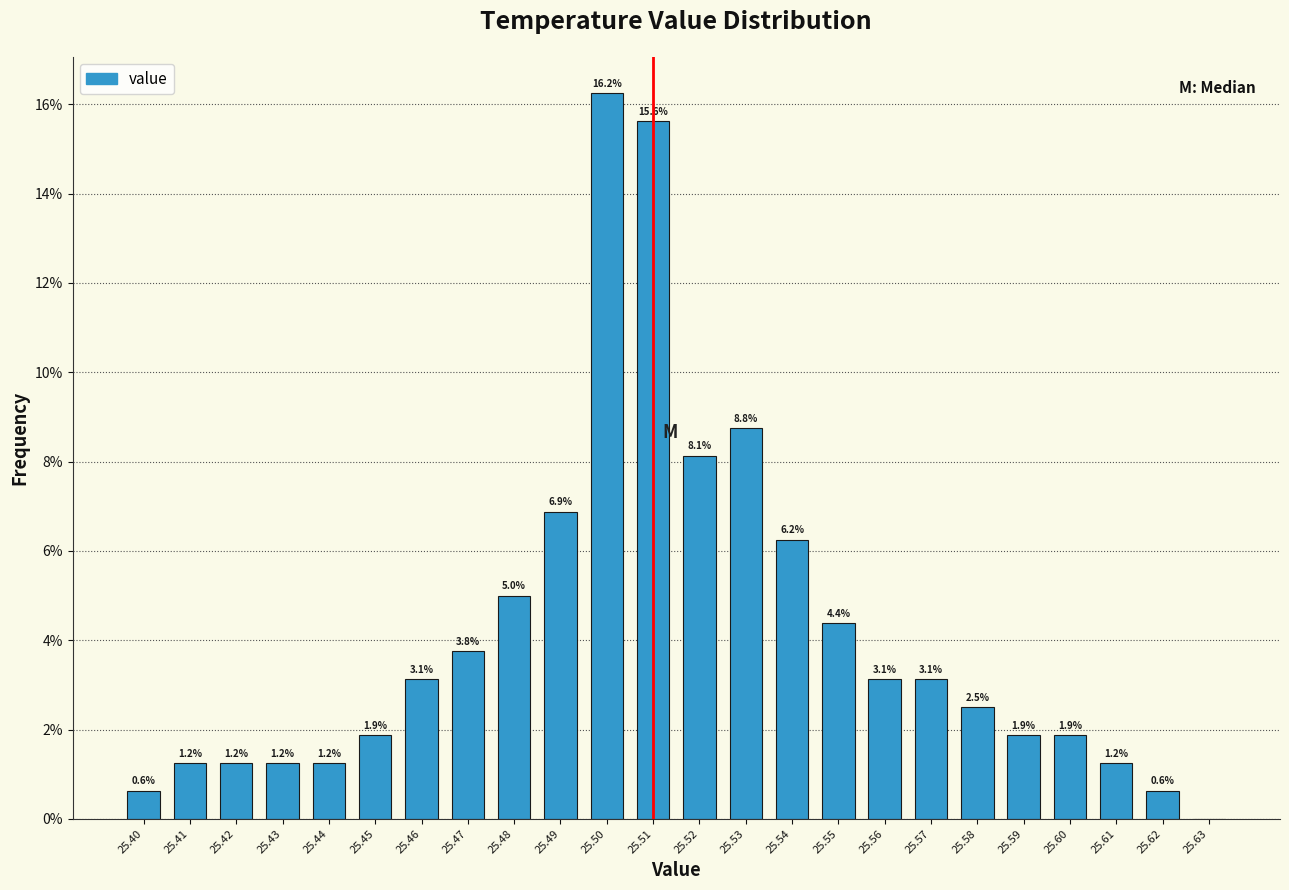

Which range on the x-axis has the tallest bar?

25.495 to 25.505